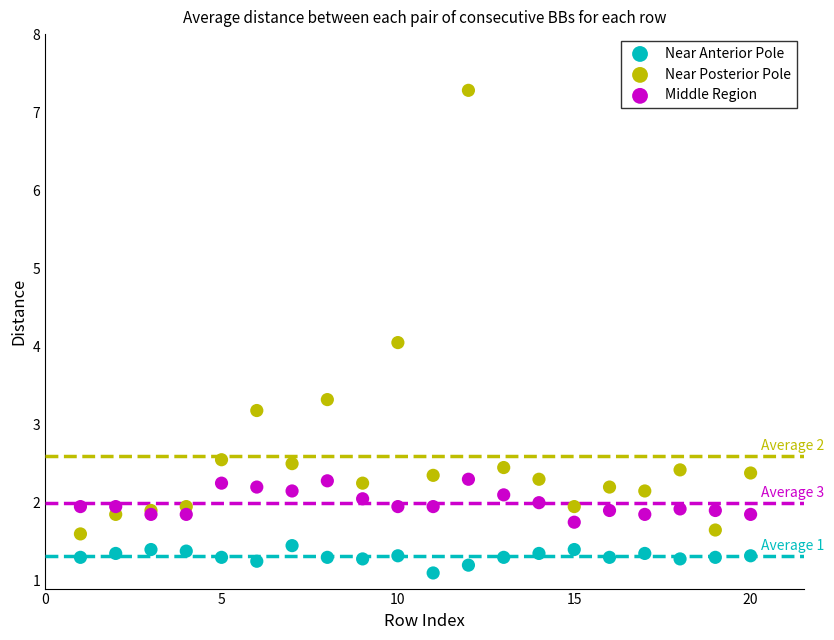

Which series has the widest spread of Y values?

Near Posterior Pole